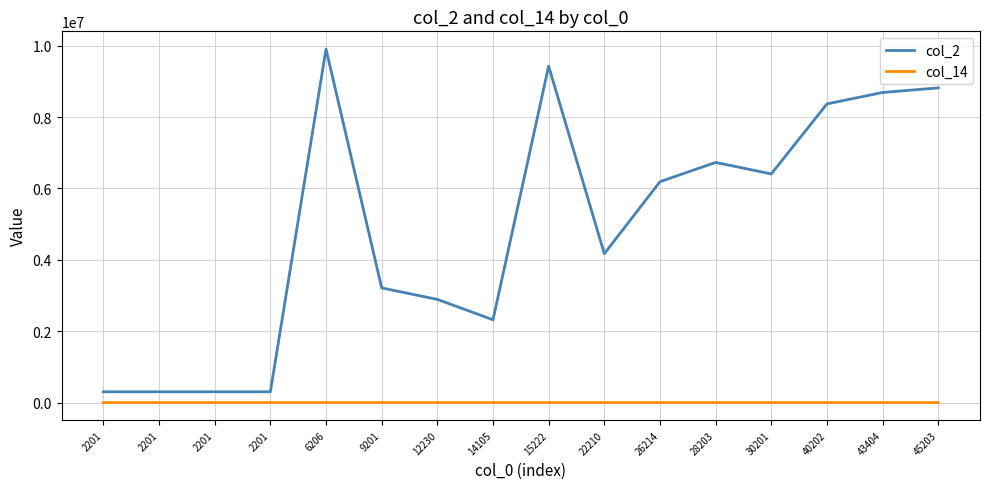

At which category is the sum across all series the highest?

6206